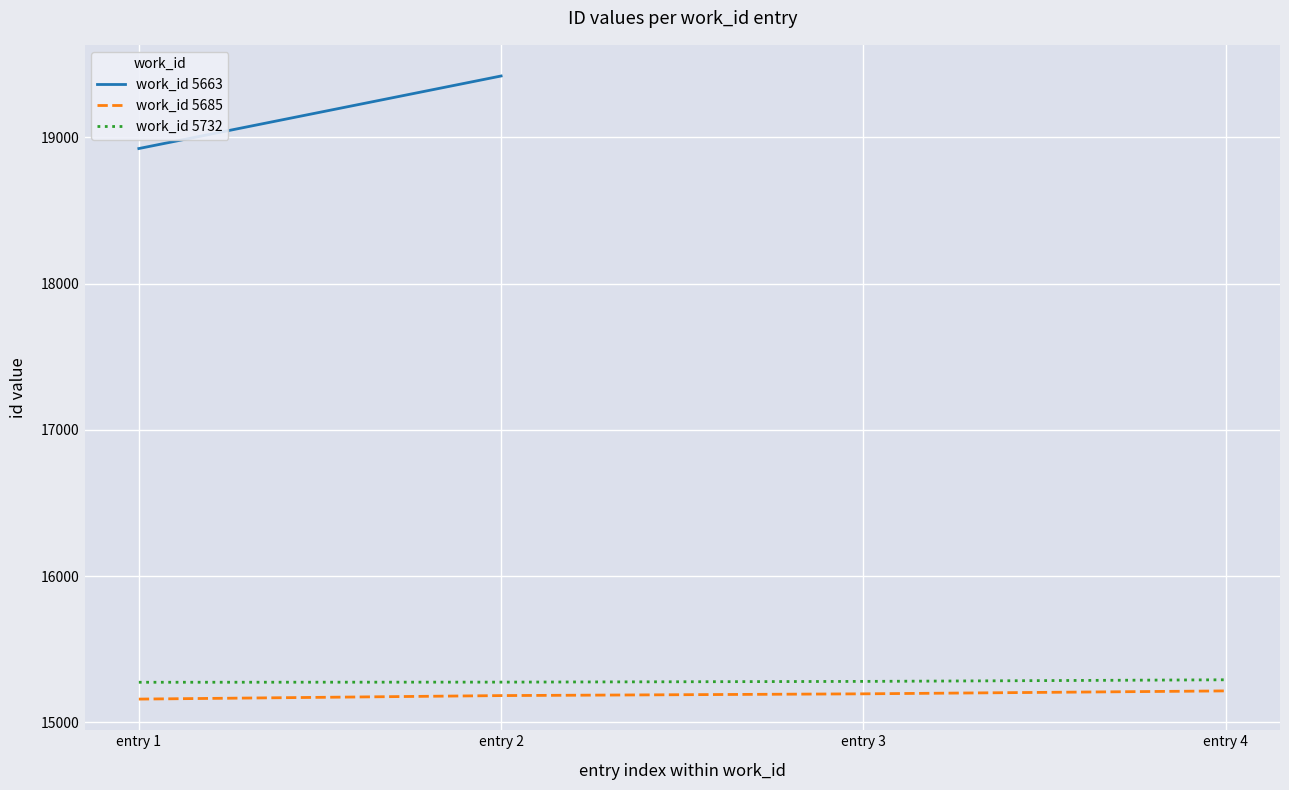

What is the difference between the maximum and minimum values in the work_id 5732 series?

17